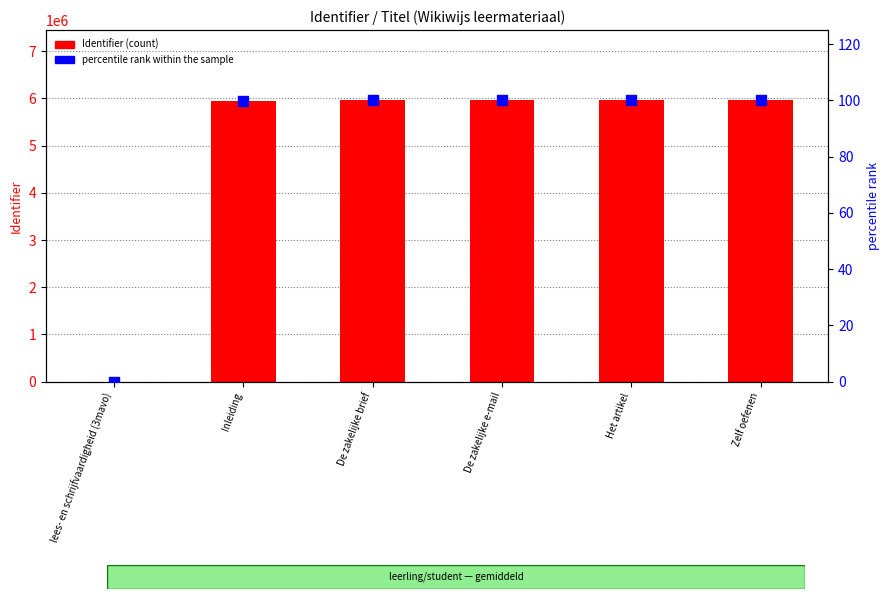

Is the value of Identifier (count) at Inleiding greater than the value of percentile rank within the sample at Zelf oefenen?

Yes